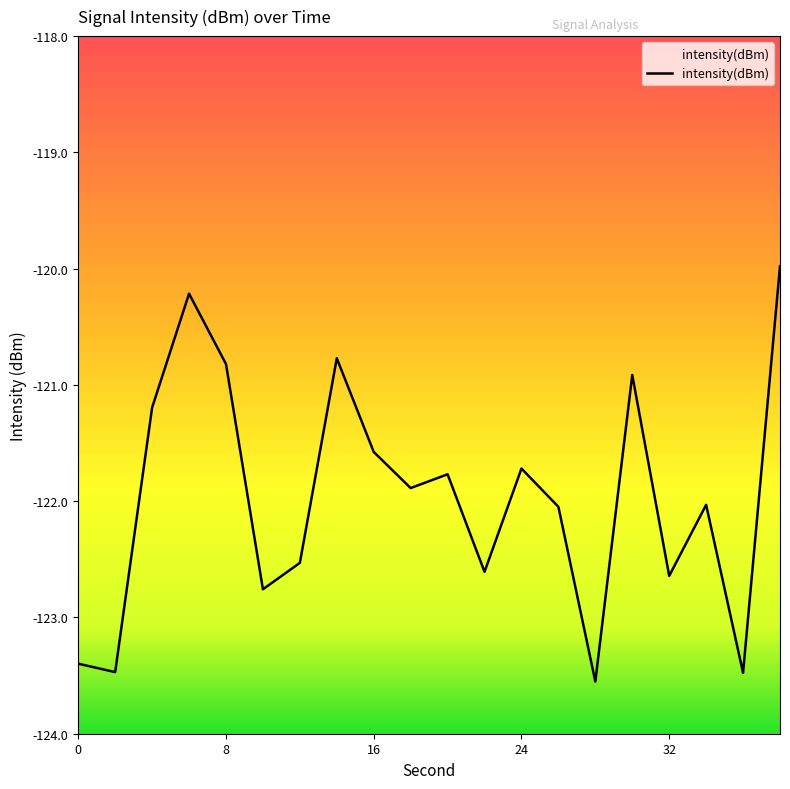

What is the minimum value shown in the chart?

-123.6